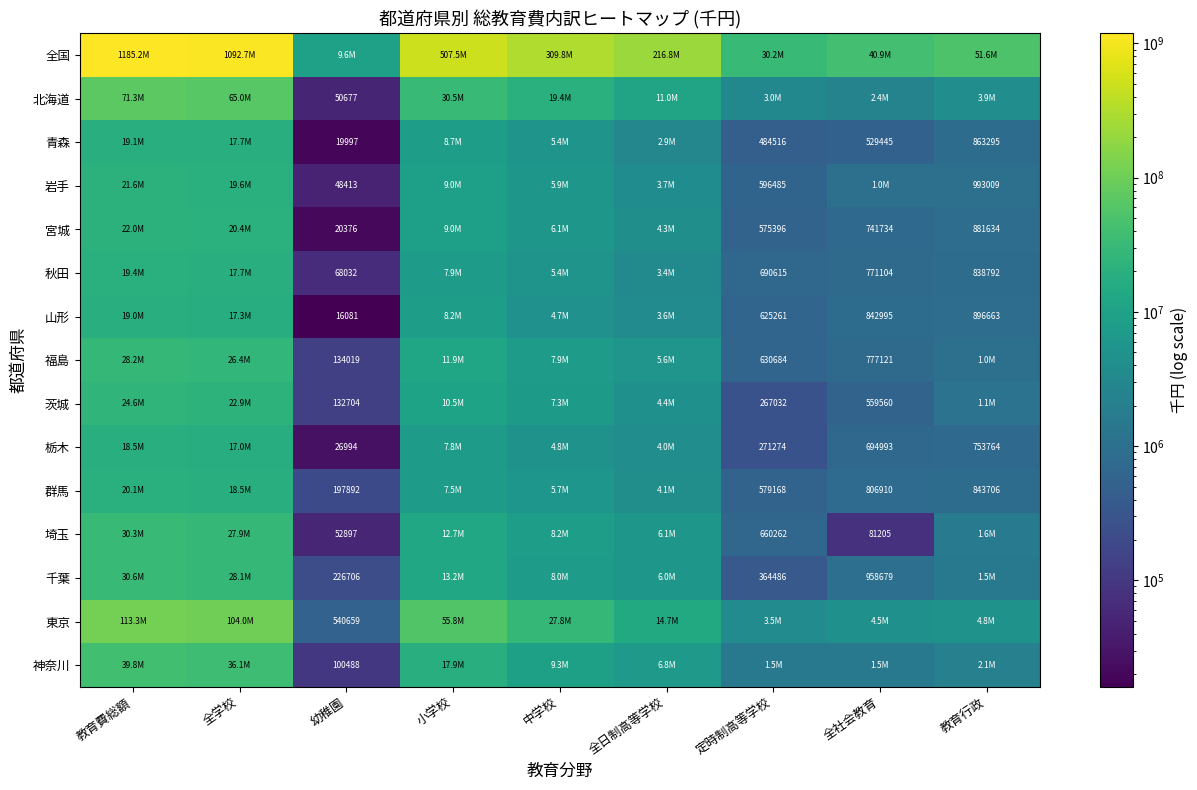

Which has a higher value, 全日制高等学校 or 教育行政?

全日制高等学校